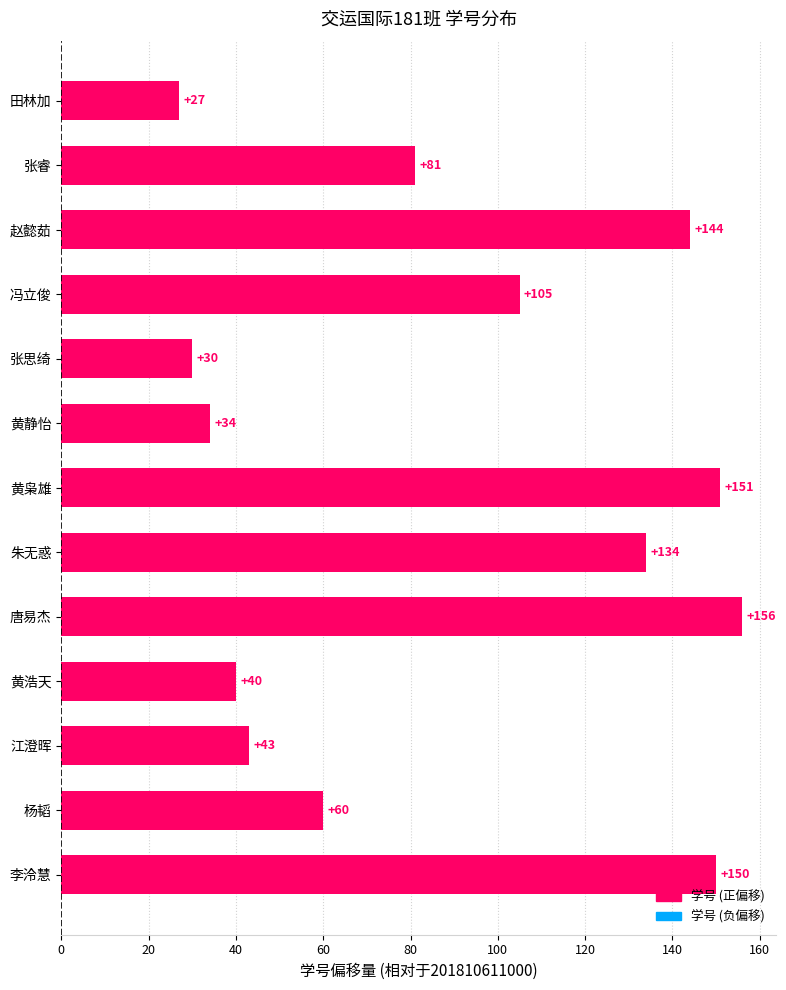

What is the maximum value shown in the chart?

156